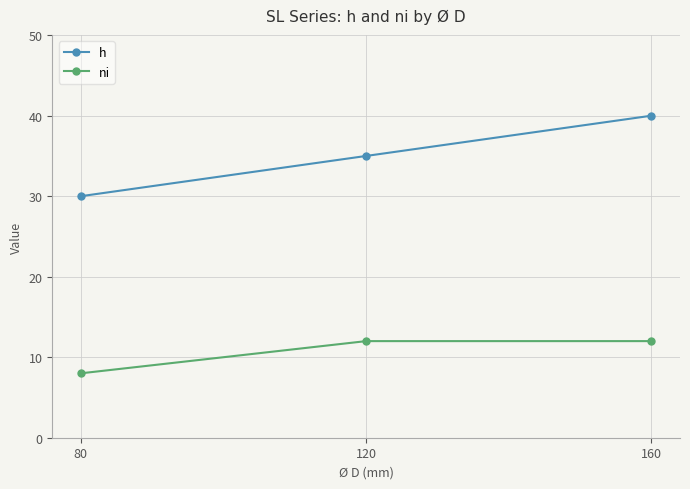

Is the value of h at 160 greater than the value of ni at 160?

Yes